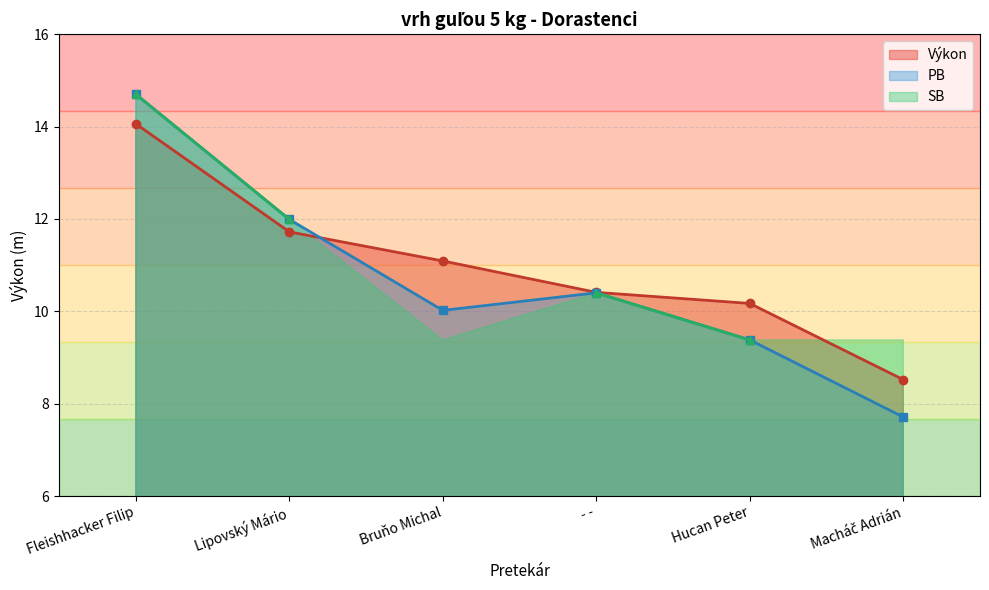

How many interior local valleys does the PB series have?

1